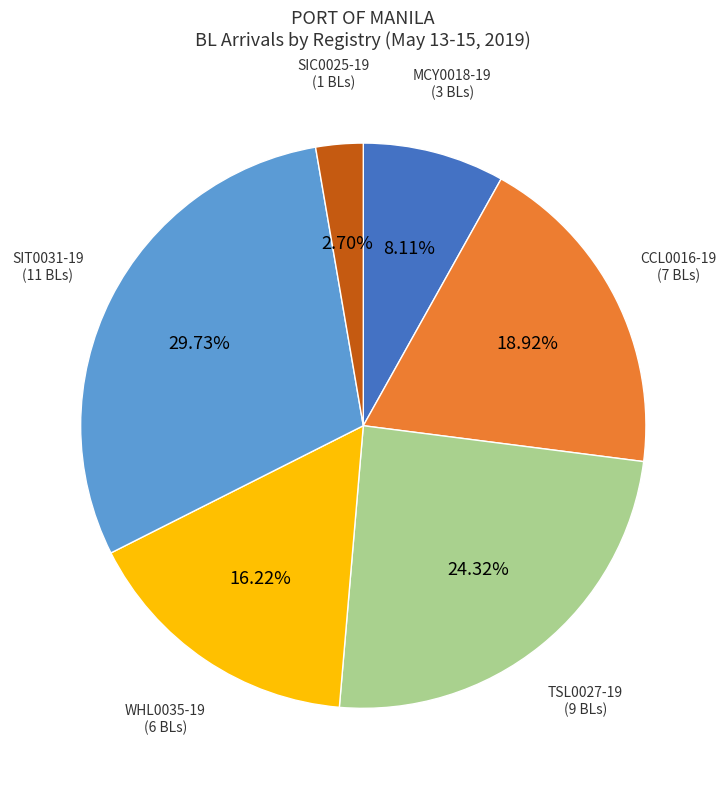

Is there any slice that represents more than half of the pie?

No